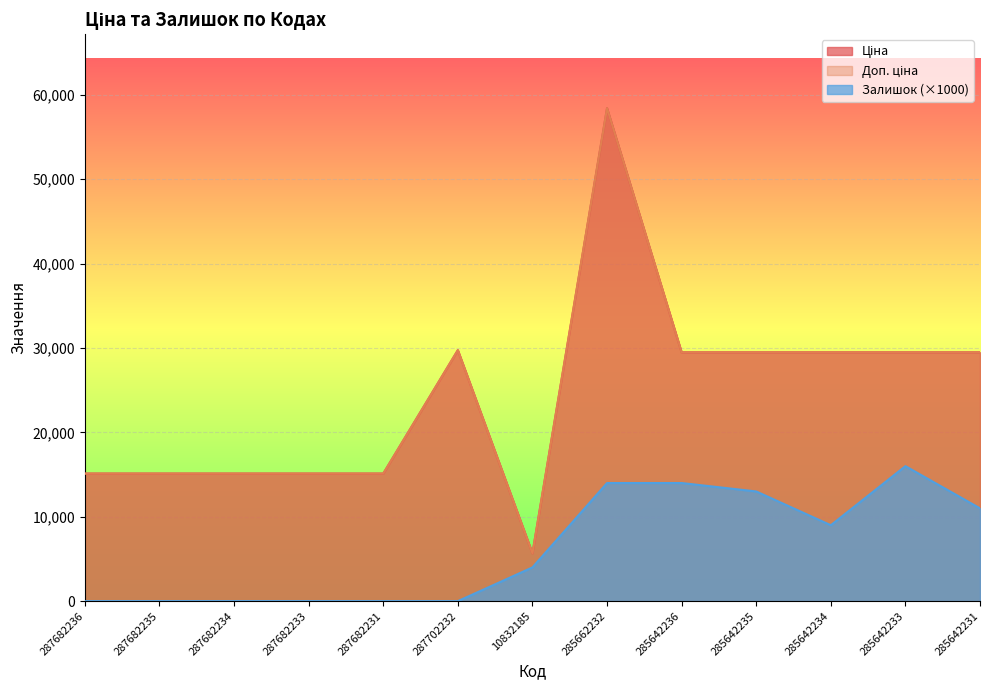

Which label corresponds to the largest value in the chart?

285662232